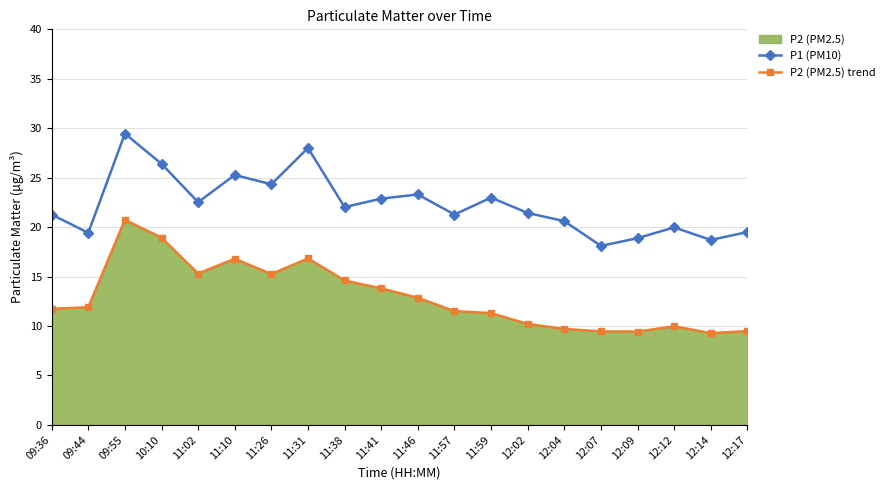

Reading right to left, what are all the values shown in this chart?

P1 (PM10): 12:17=19.5	12:14=18.7	12:12=20.0	12:09=18.9	12:07=18.1	12:04=20.6	12:02=21.4	11:59=23.0	11:57=21.3	11:46=23.3	11:41=22.9	11:38=22.0	11:31=28.0	11:26=24.3	11:10=25.3	11:02=22.5	10:10=26.4	09:55=29.4	09:44=19.4	09:36=21.3
P2 (PM2.5) trend: 12:17=9.5	12:14=9.3	12:12=10.0	12:09=9.4	12:07=9.4	12:04=9.7	12:02=10.2	11:59=11.3	11:57=11.5	11:46=12.8	11:41=13.8	11:38=14.6	11:31=16.8	11:26=15.2	11:10=16.8	11:02=15.3	10:10=18.9	09:55=20.7	09:44=11.9	09:36=11.7